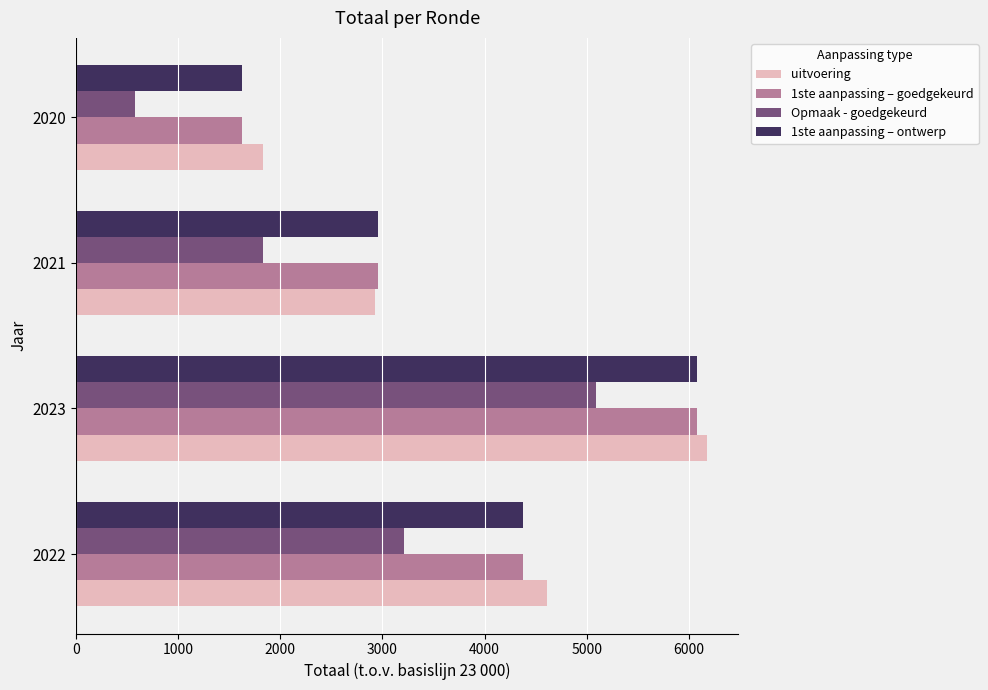

Rank the categories by 1ste aanpassing – goedgekeurd value from highest to lowest.

2023, 2022, 2021, 2020